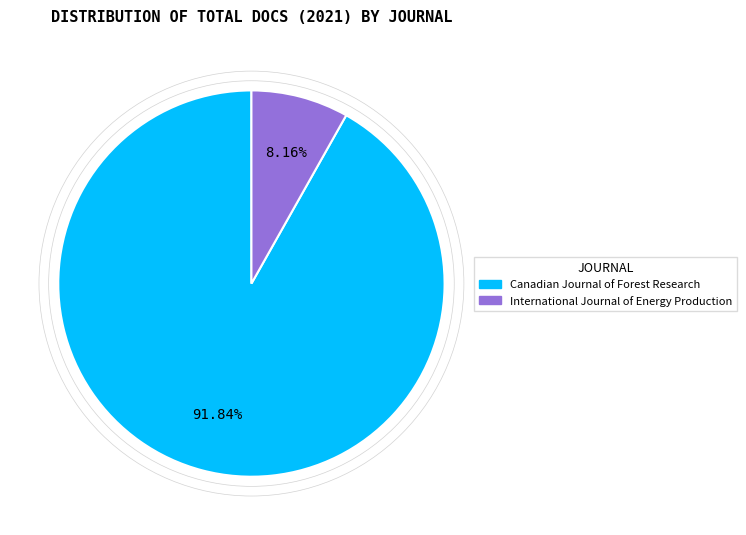

What portion of the pie excludes Canadian Journal of Forest Research?

8.2%